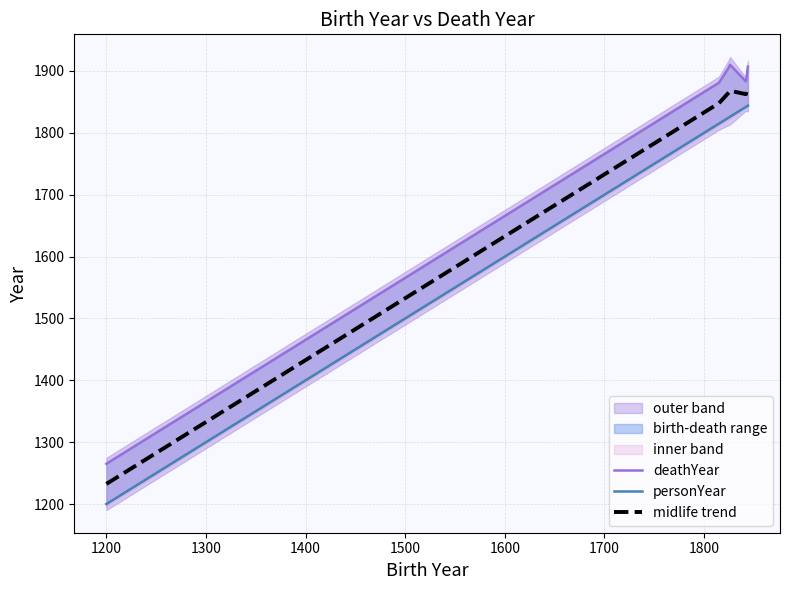

Which series has the largest range (max minus min)?

deathYear